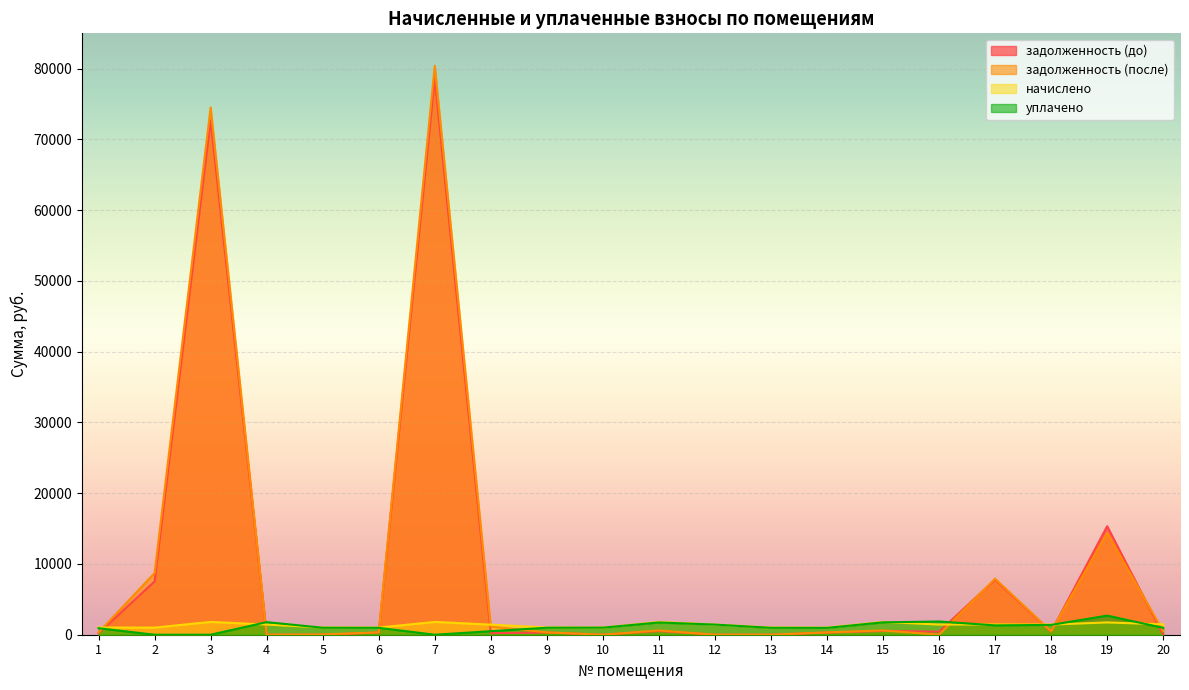

What is the value of the начислено point at the 3rd from the left?

1813.5